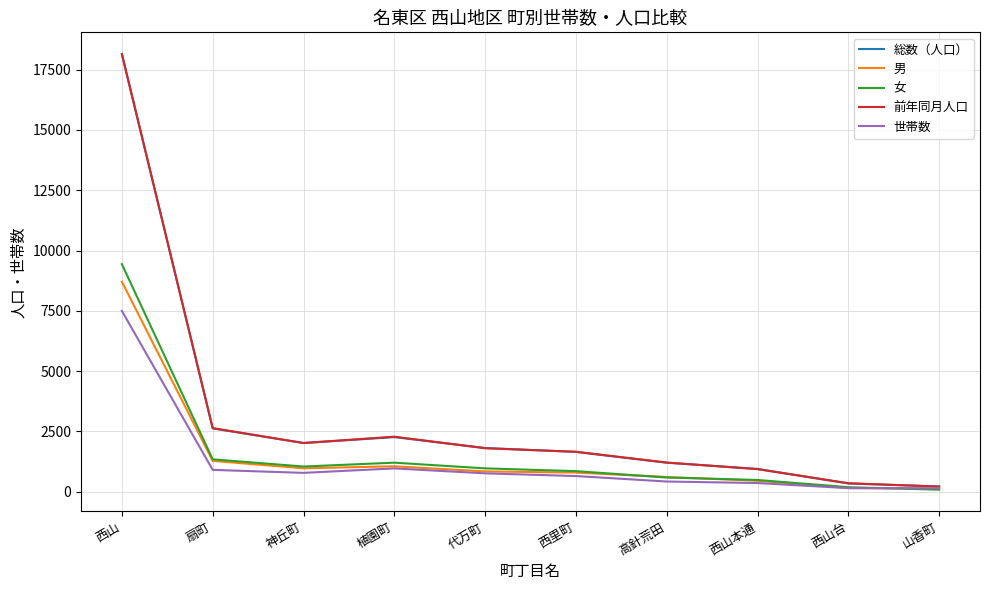

The 前年同月人口 series shows 1647 at 扇町. True or false?

False